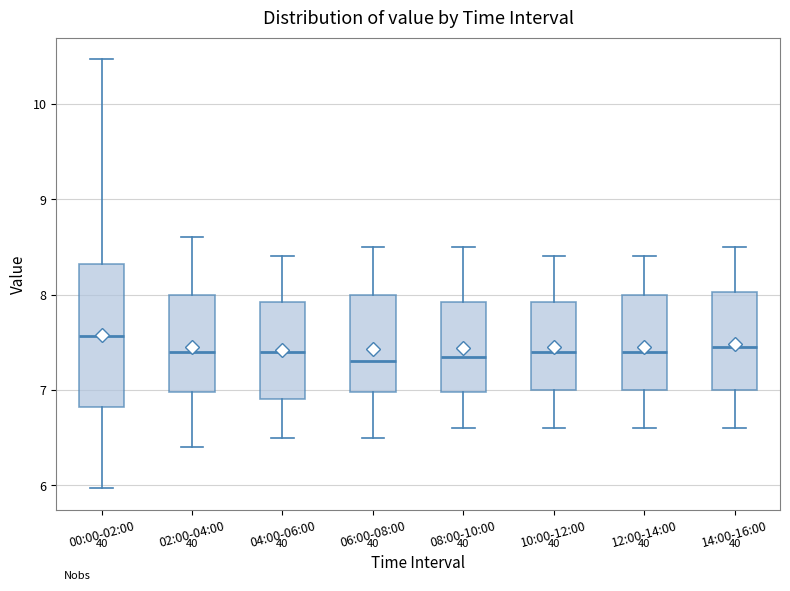

Reading left to right, transcribe this box plot: for each box, give where its median line is, the range the box spans, and where its two whiskers end, as read against the y-axis. The values are not printed on the chart, so give them approximately, as read against the axis.

00:00-02:00: median 7.6, box 6.8 to 8.3, whiskers 6.0 to 10.5
02:00-04:00: median 7.4, box 7.0 to 8.0, whiskers 6.4 to 8.6
04:00-06:00: median 7.4, box 6.9 to 7.9, whiskers 6.5 to 8.4
06:00-08:00: median 7.3, box 7.0 to 8.0, whiskers 6.5 to 8.5
08:00-10:00: median 7.4, box 7.0 to 7.9, whiskers 6.6 to 8.5
10:00-12:00: median 7.4, box 7.0 to 7.9, whiskers 6.6 to 8.4
12:00-14:00: median 7.4, box 7.0 to 8.0, whiskers 6.6 to 8.4
14:00-16:00: median 7.5, box 7.0 to 8.0, whiskers 6.6 to 8.5